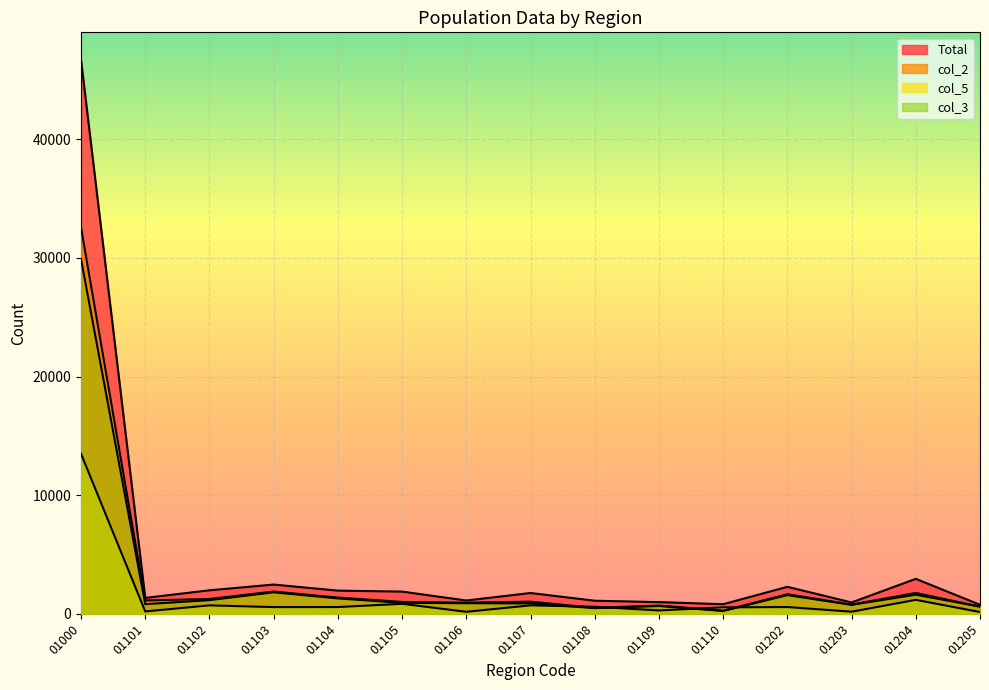

Reading left to right, transcribe all the data shown in this chart.

Total: 01000=46680	01101=1336	01102=1979	01103=2463	01104=1951	01105=1869	01106=1118	01107=1751	01108=1100	01109=984	01110=807	01202=2271	01203=955	01204=2944	01205=760
col_2: 01000=32560	01101=1121	01102=1247	01103=1874	01104=1367	01105=1000	01106=935	01107=1022	01108=500	01109=691	01110=263	01202=1647	01203=777	01204=1755	01205=605
col_5: 01000=13488	01101=198	01102=710	01103=563	01104=567	01105=840	01106=168	01107=710	01108=591	01109=283	01110=541	01202=568	01203=175	01204=1175	01205=149
col_3: 01000=29904	01101=811	01102=1149	01103=1810	01104=1294	01105=922	01106=891	01107=876	01108=475	01109=657	01110=237	01202=1573	01203=752	01204=1608	01205=603